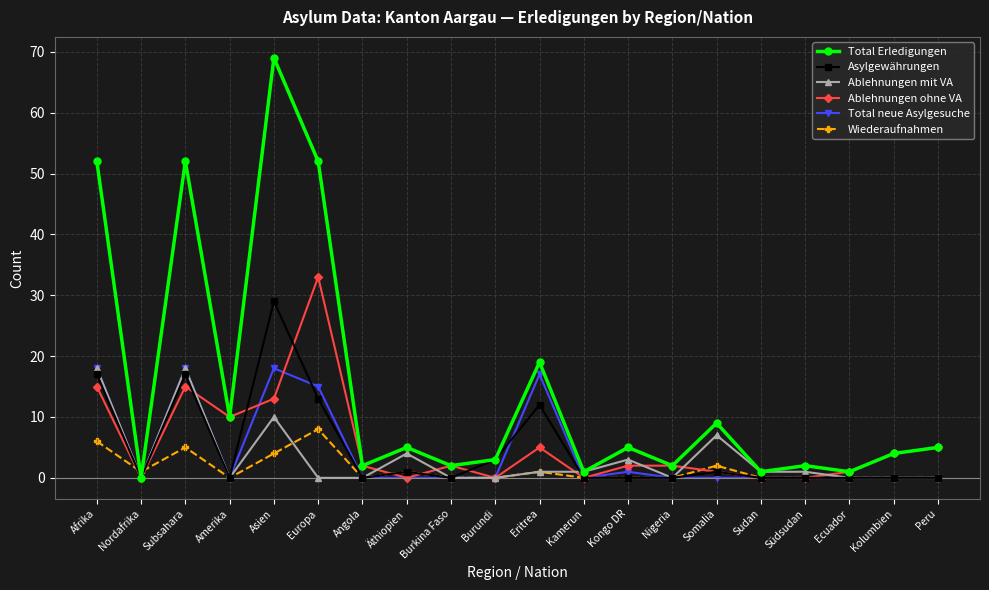

Reading left to right, extract all data points from this chart.

Total Erledigungen: 52	0	52	10	69	52	2	5	2	3	19	1	5	2	9	1	2	1	4	5
Asylgewährungen: 17	0	17	0	29	13	0	1	0	3	12	0	0	0	1	0	0	0	0	0
Ablehnungen mit VA: 18	0	18	0	10	0	0	4	0	0	1	1	3	0	7	1	1	0	0	0
Ablehnungen ohne VA: 15	0	15	10	13	33	2	0	2	0	5	0	2	2	1	0	0	1	4	5
Total neue Asylgesuche: 18	0	18	0	18	15	0	0	0	0	17	0	1	0	0	0	0	0	0	0
Wiederaufnahmen: 6	1	5	0	4	8	0	1	0	0	1	0	0	0	2	0	0	0	0	0